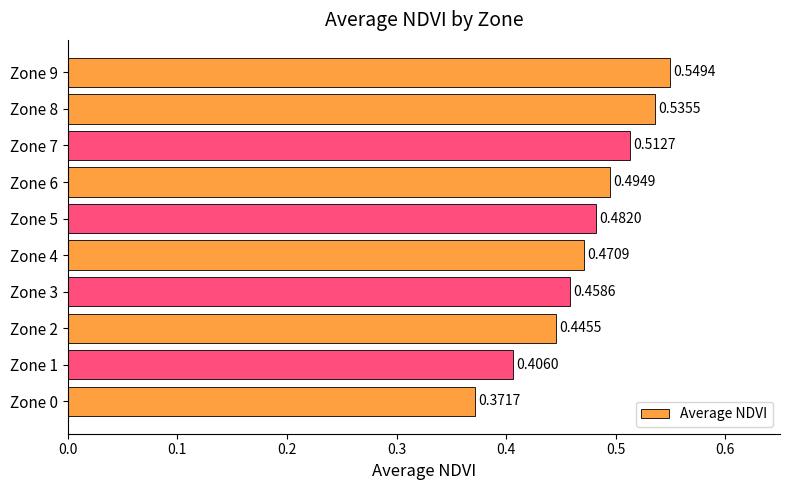

What is the change in value from Zone 1 to Zone 4?

+0.1